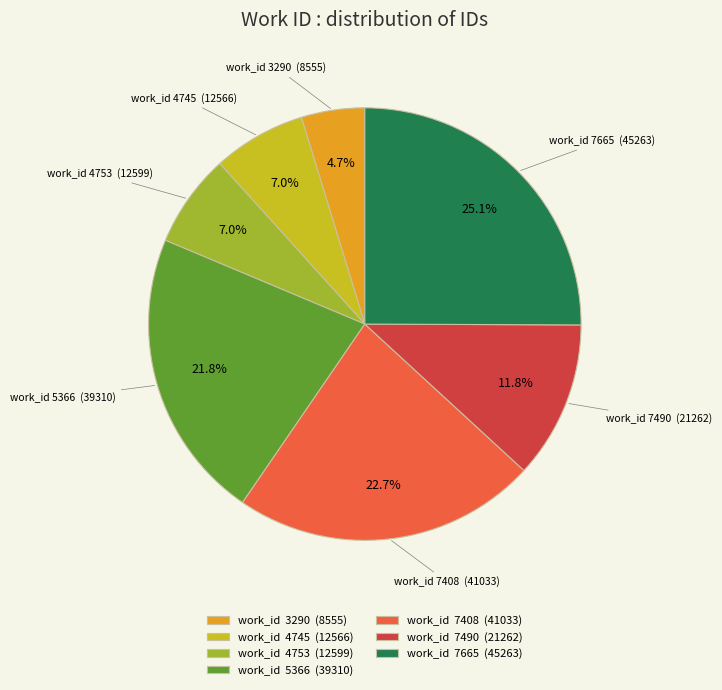

Which slice is the smallest?

work_id 3290 (8555)